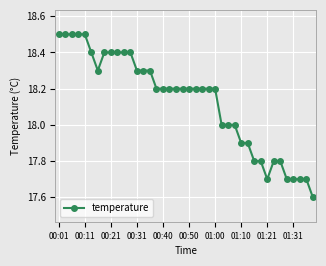

What is the difference between the maximum and minimum values?

0.9